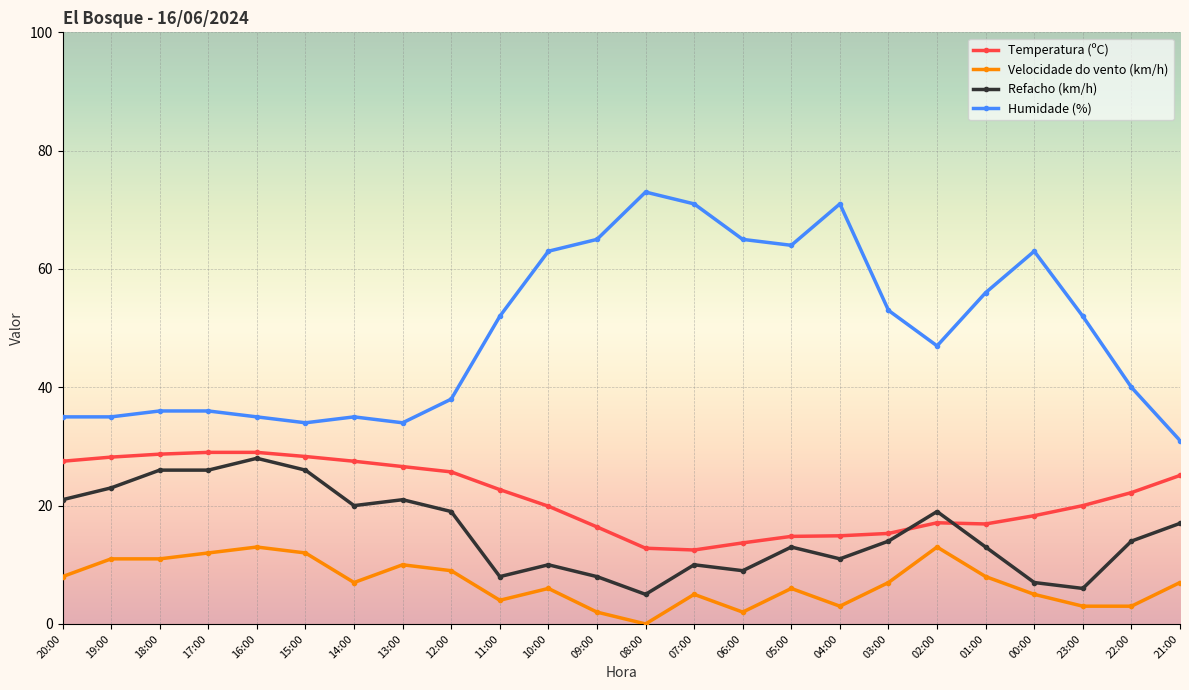

True or false: Temperatura (ºC) and Velocidade do vento (km/h) cross at least once.

False